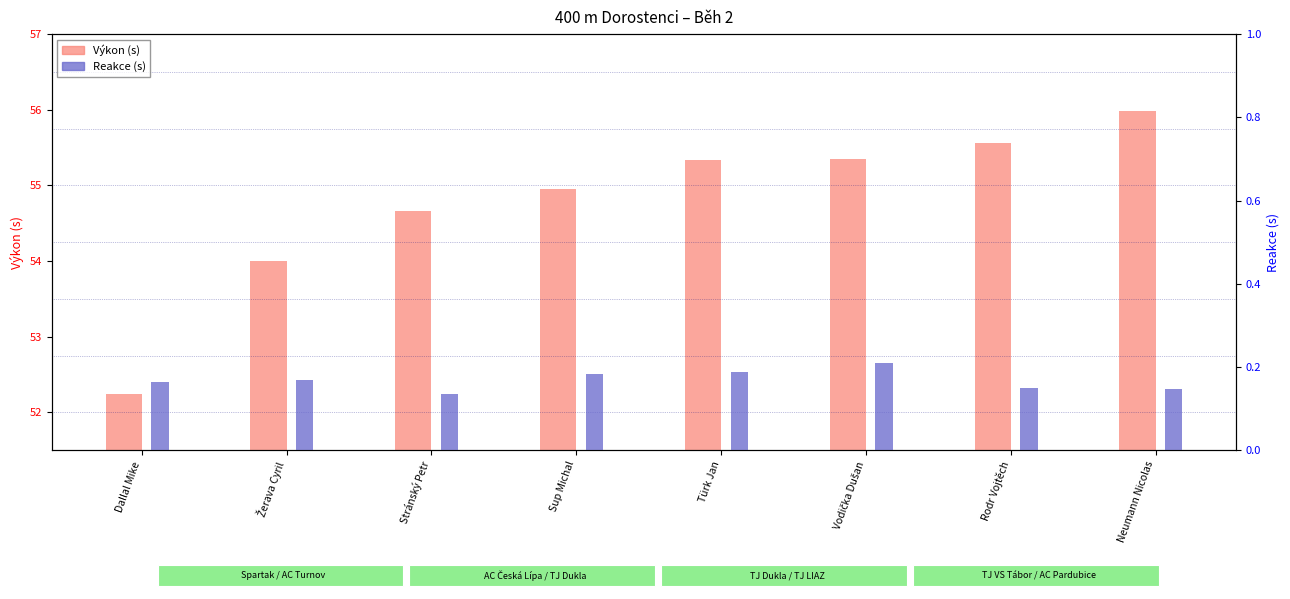

What is the sum of all Reakce (s) values?

1.3